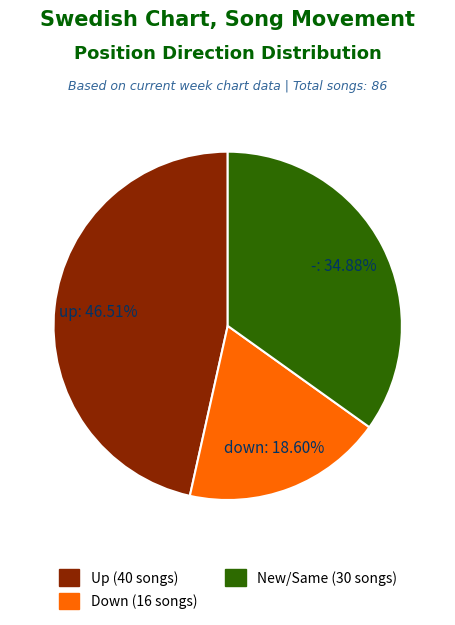

Count the number of slices in the pie.

3